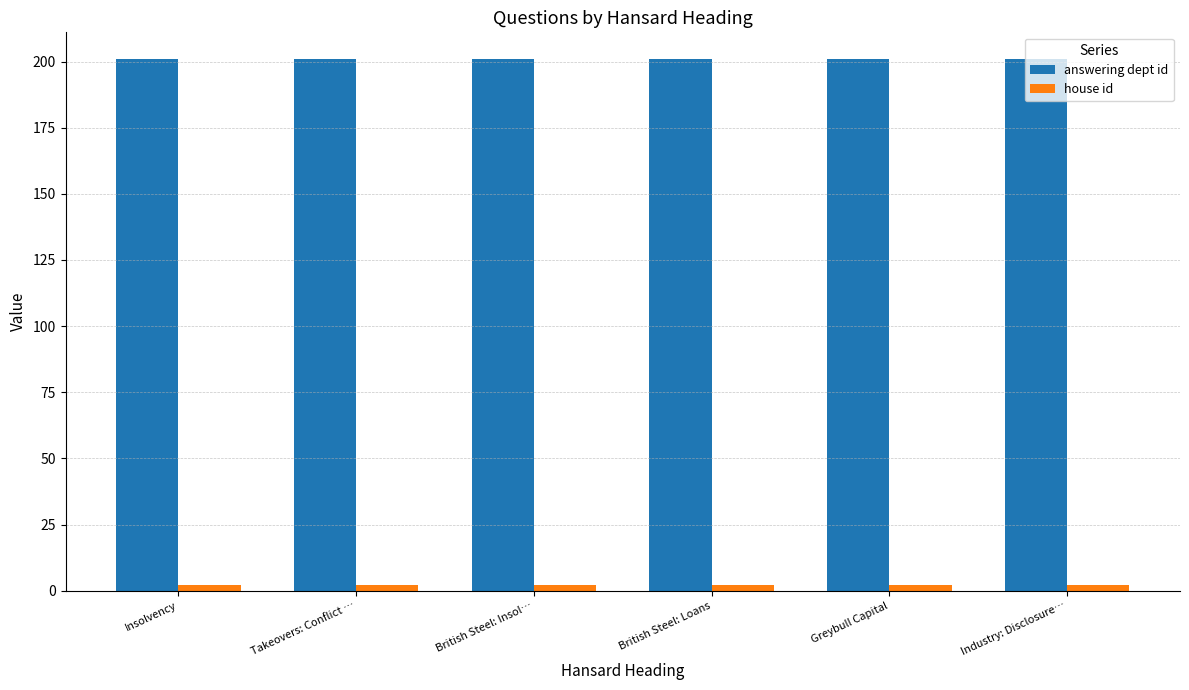

The value of answering dept id at Industry: Disclosure… is 320. True or false?

False